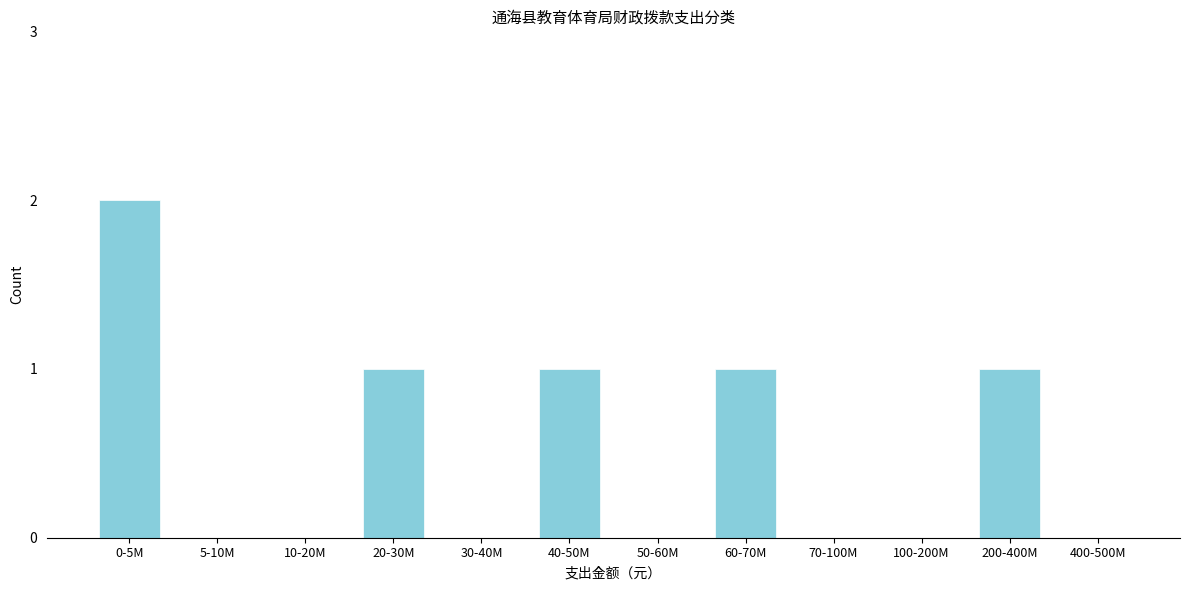

Reading right to left, list all the values displayed in this chart.

400-500M=0	200-400M=1	100-200M=0	70-100M=0	60-70M=1	50-60M=0	40-50M=1	30-40M=0	20-30M=1	10-20M=0	5-10M=0	0-5M=2